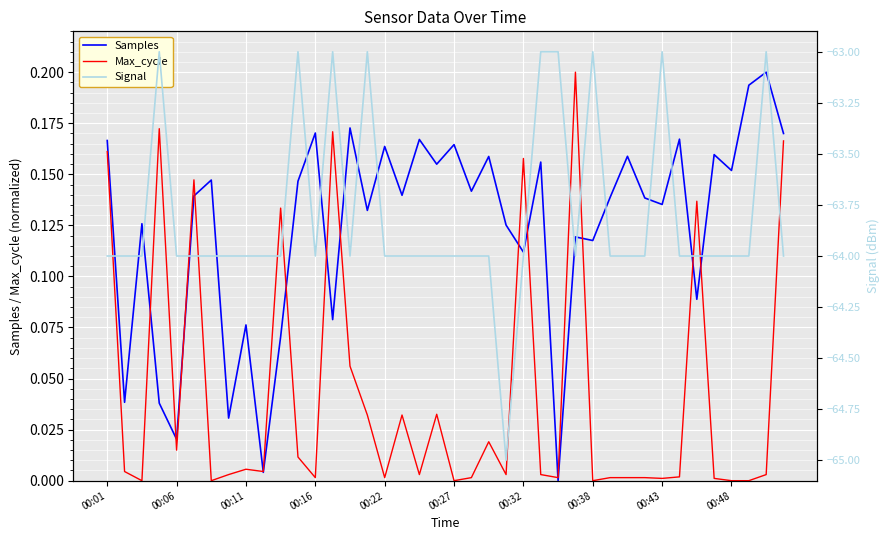

True or false: Max_cycle has a value of -0.1 at 00:48.

False